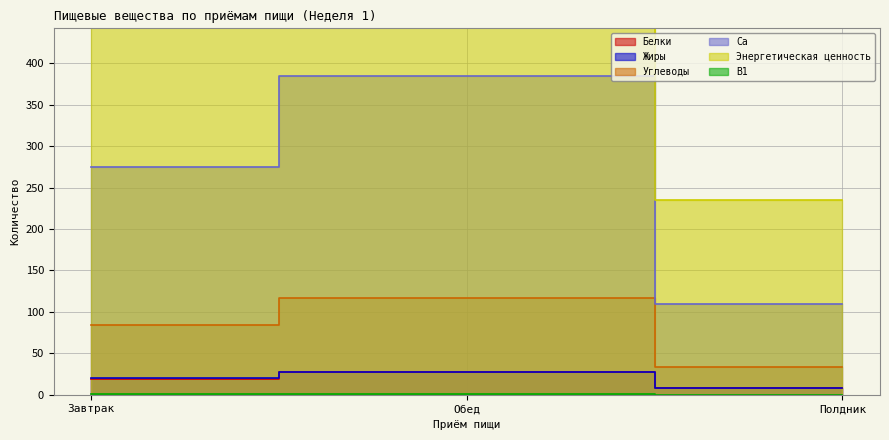

How many values in the Ca series are below 274?

1